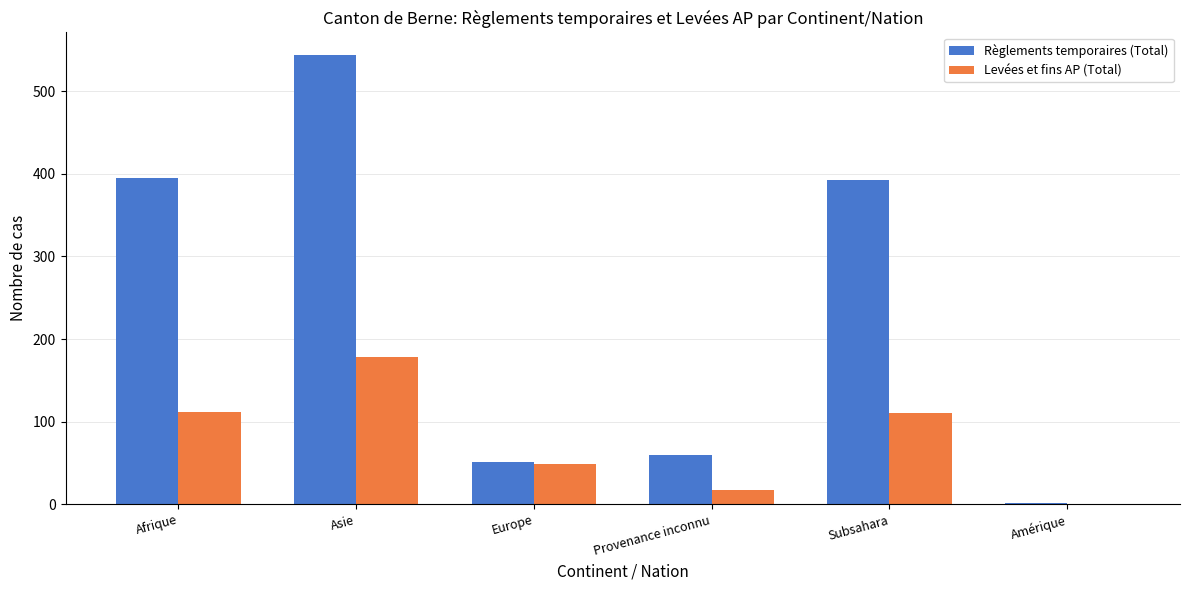

Read the Levées et fins AP (Total) value at Provenance inconnu, to the nearest 10.

20